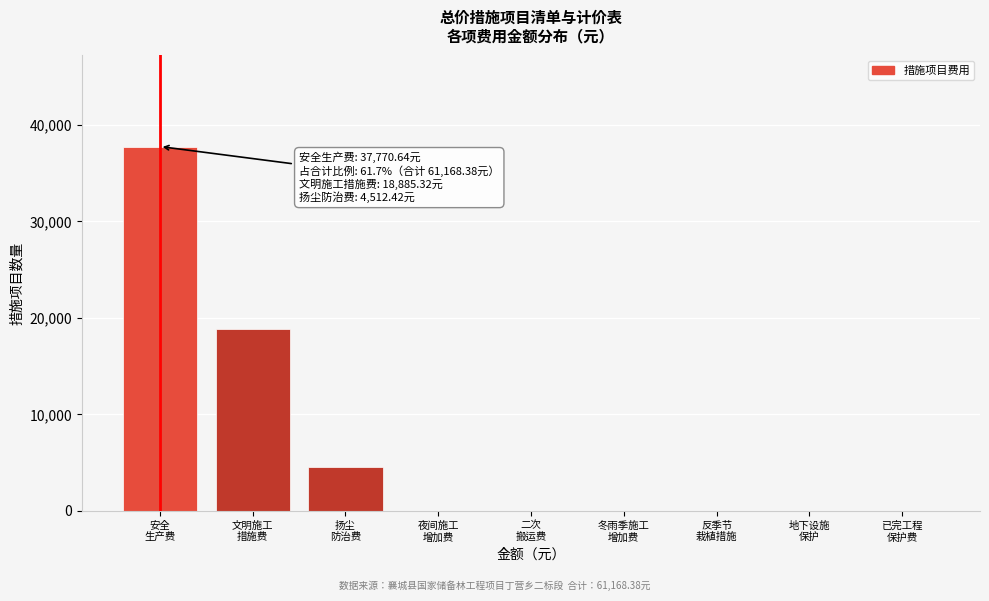

What is the sum of all values?

61168.4